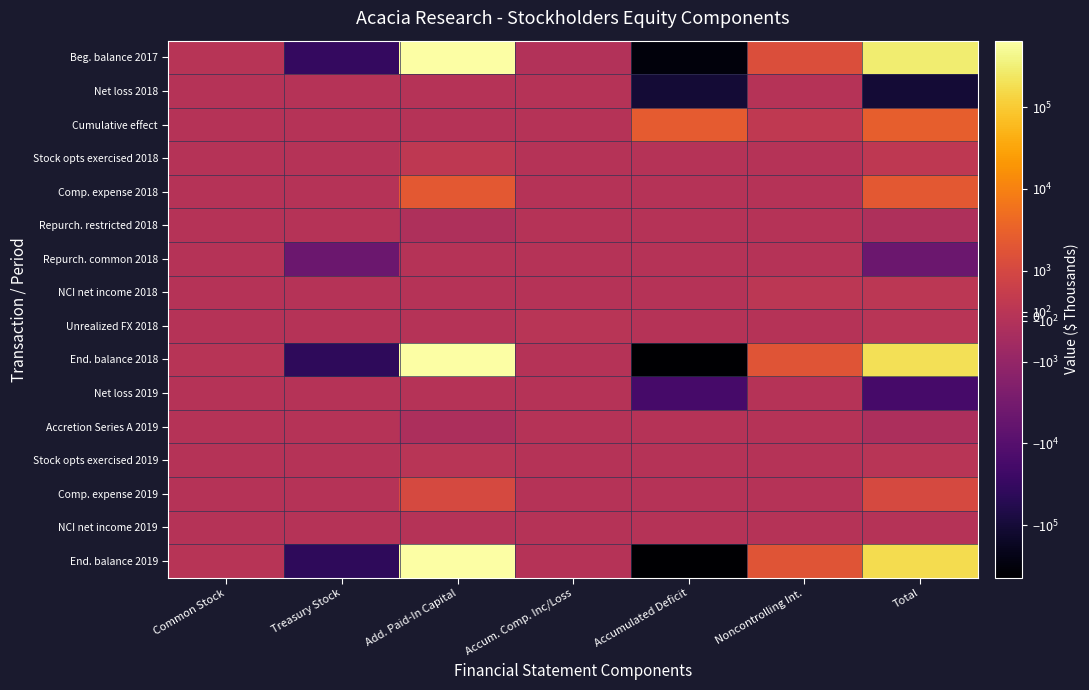

Which series has the largest total across all categories?

Beg. balance 2017